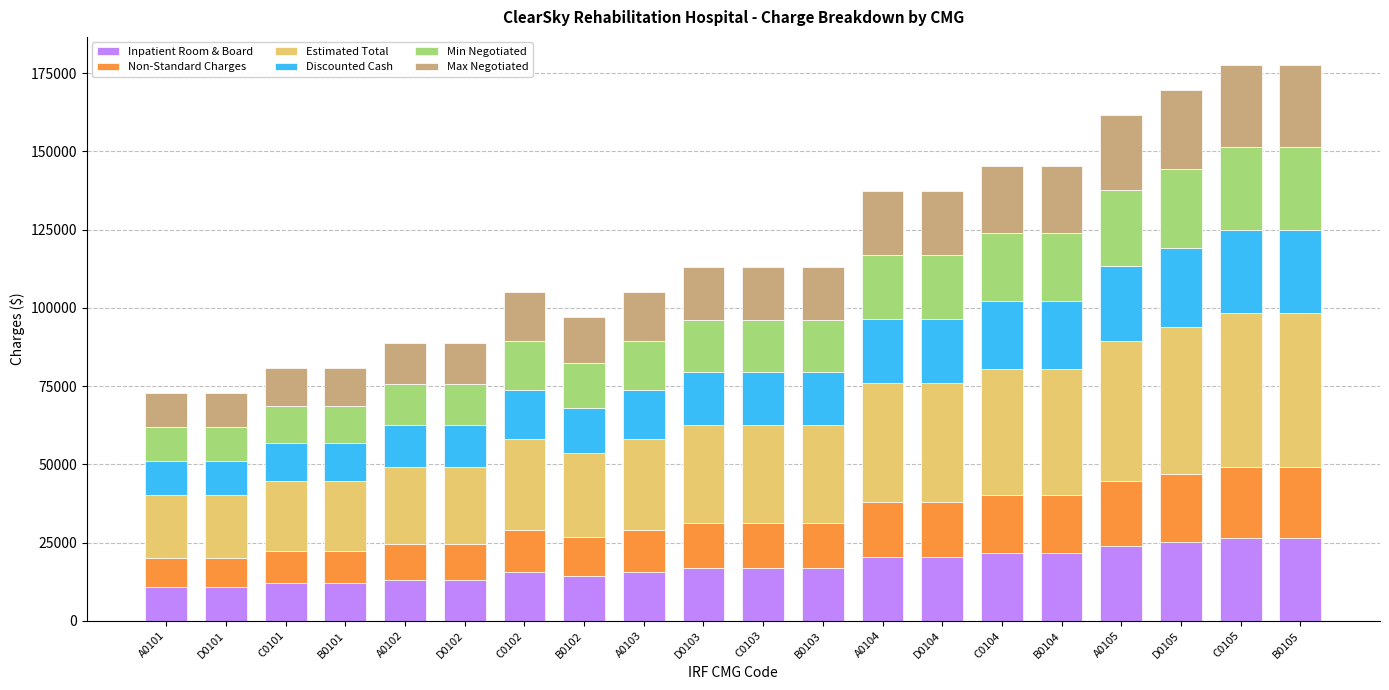

What is the minimum value for Inpatient Room & Board?

10800